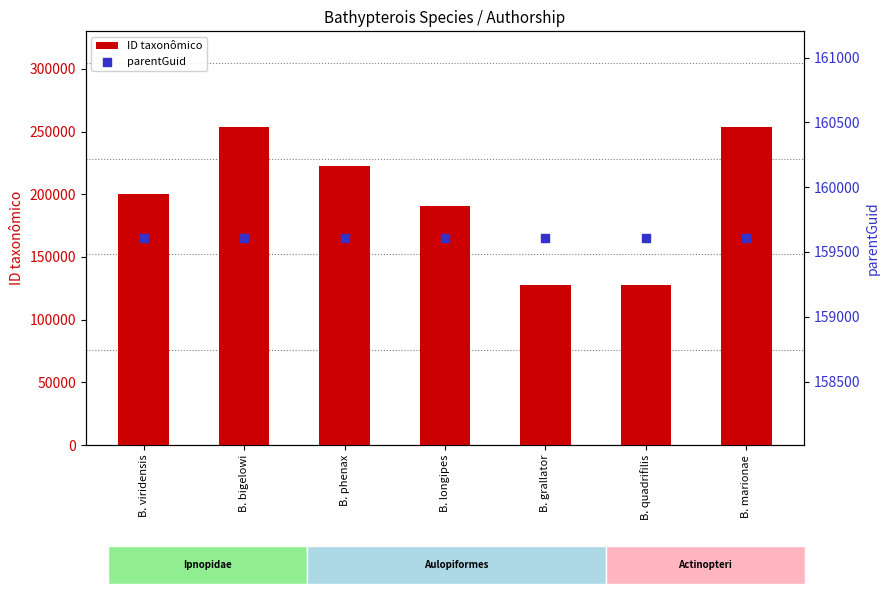

What are all the series names shown in the legend?

ID taxonômico, parentGuid